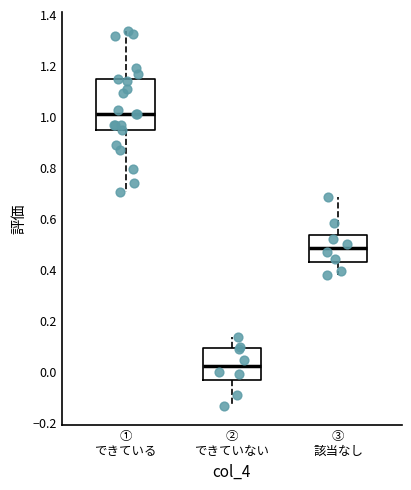

Which box has the lowest median line?

② できていない